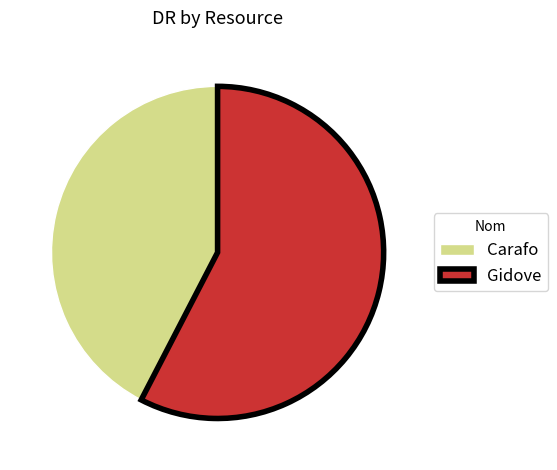

Is the sum of Carafo and Gidove greater than half?

Yes